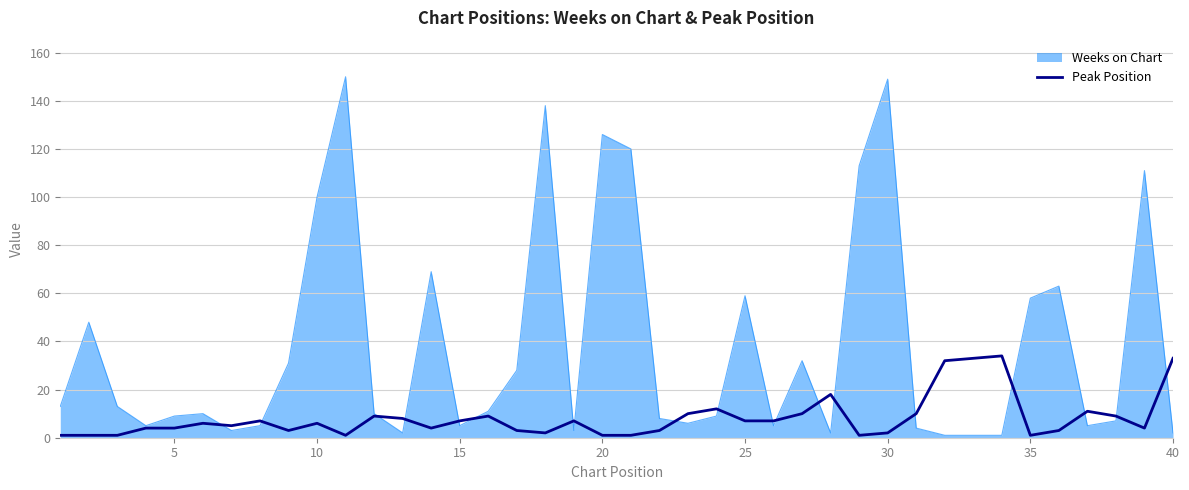

What is the maximum value for Peak Position?

34